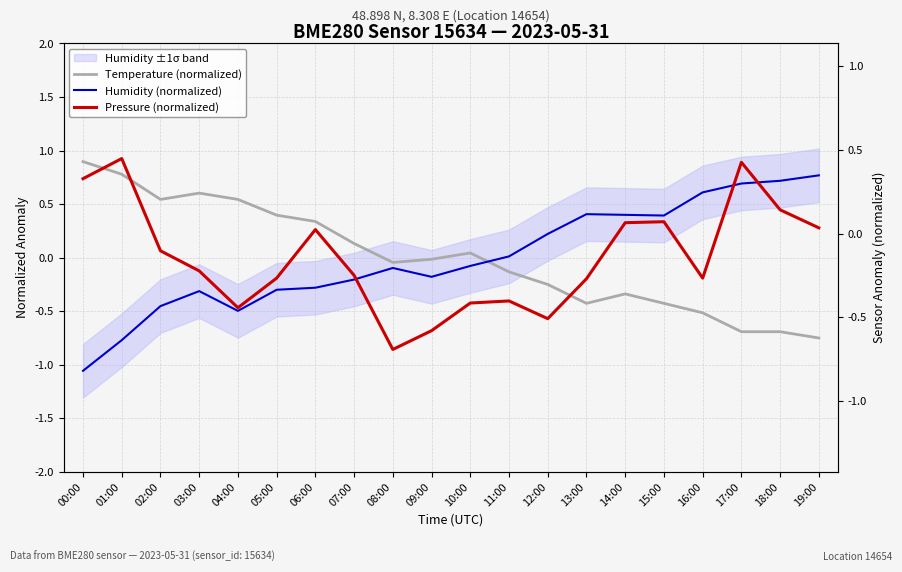

Does the chart have visible grid lines?

Yes